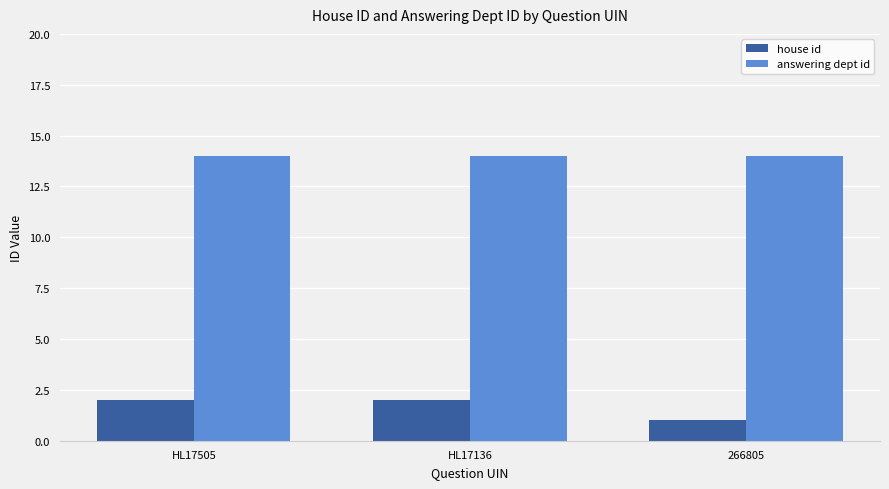

True or false: house id has a value of 1 at 266805.

True